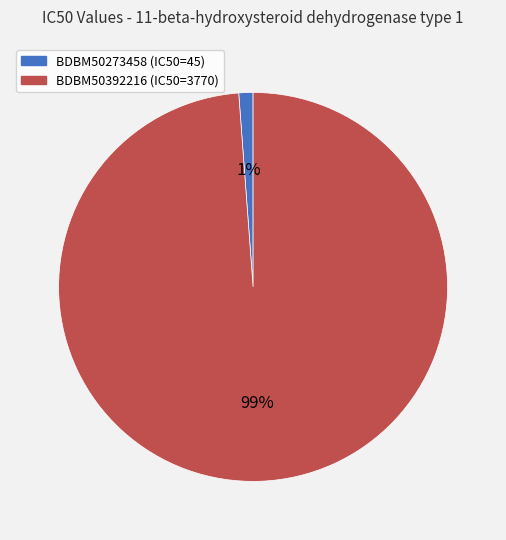

Is it true that BDBM50392216 (IC50=3770) is 94% of the pie?

False